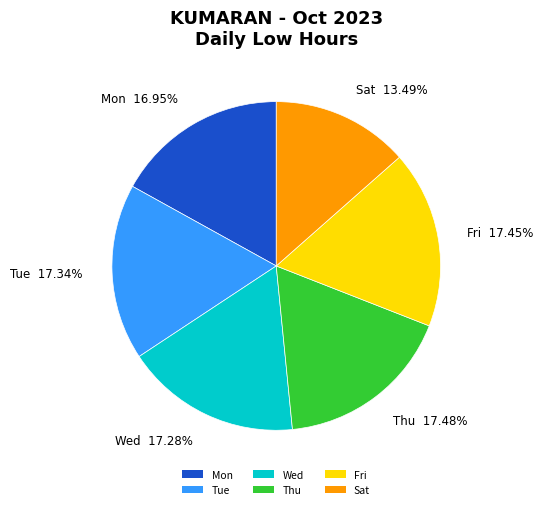

What is the ratio of the value at Mon to the value at Fri?

1.0